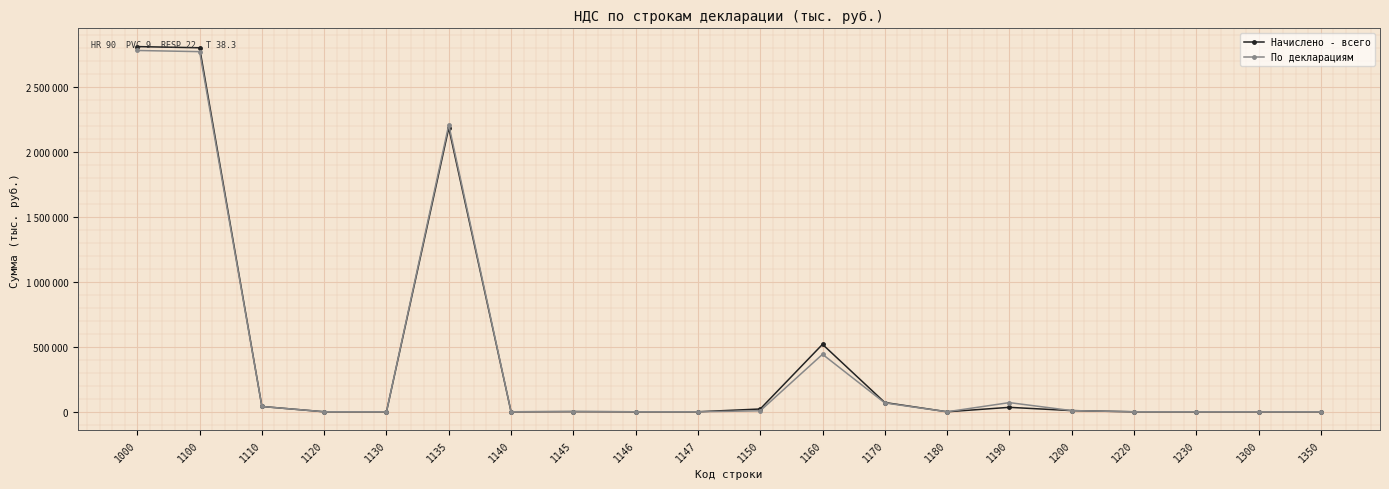

Which category has the highest value in the Начислено - всего series?

1000